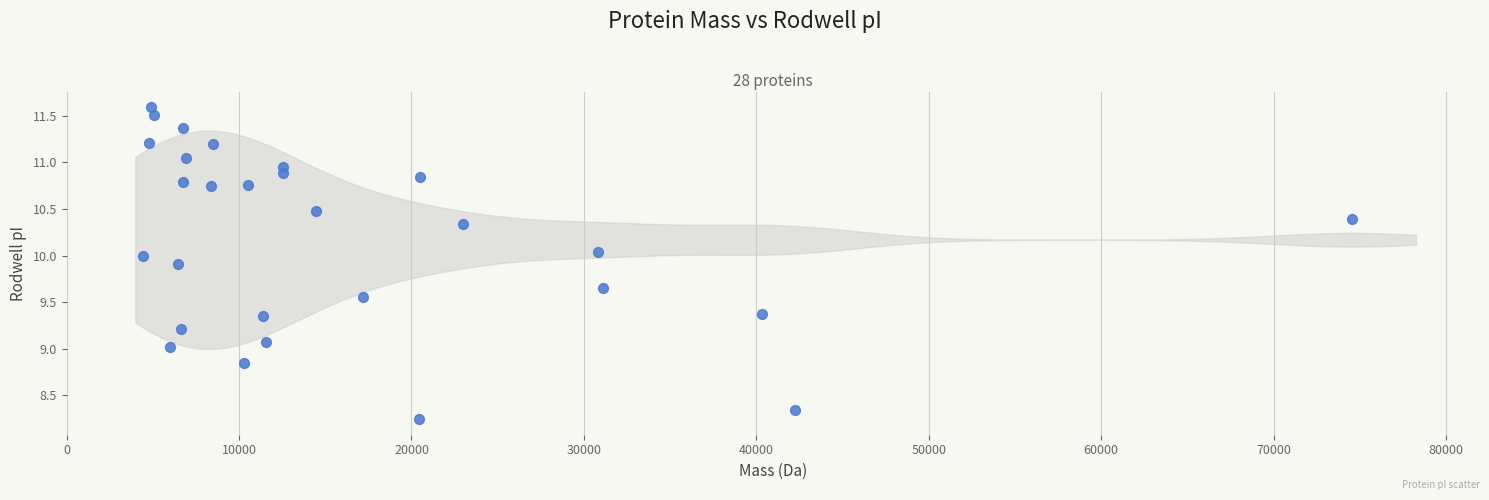

Count the number of points in this scatter plot.

28